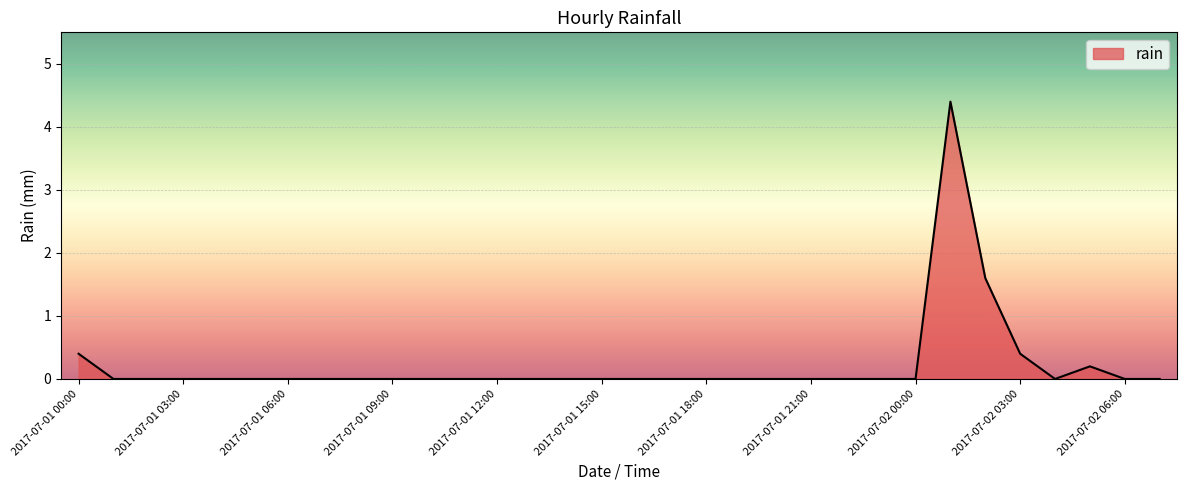

What is the difference between the maximum and minimum values?

4.4